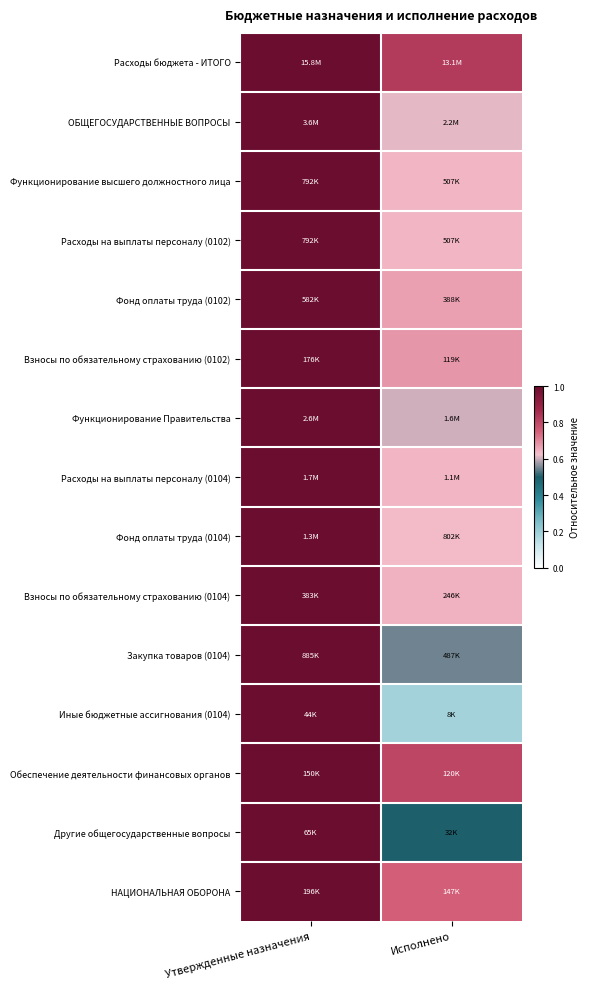

At which category is the sum across all series the highest?

Утвержденные назначения